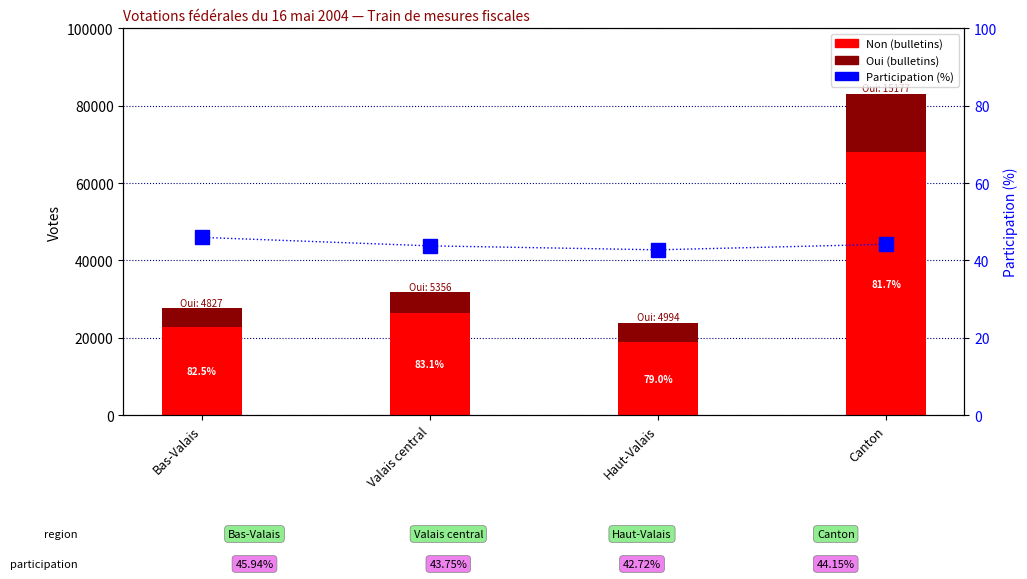

Reading left to right, list all the values displayed in this chart.

Non: Bas-Valais=22769.0	Valais central=26362.0	Haut-Valais=18820.0	Canton=67951.0
Oui: Bas-Valais=4827.0	Valais central=5356.0	Haut-Valais=4994.0	Canton=15177.0
Participation (%): Bas-Valais=45.9	Valais central=43.8	Haut-Valais=42.7	Canton=44.1